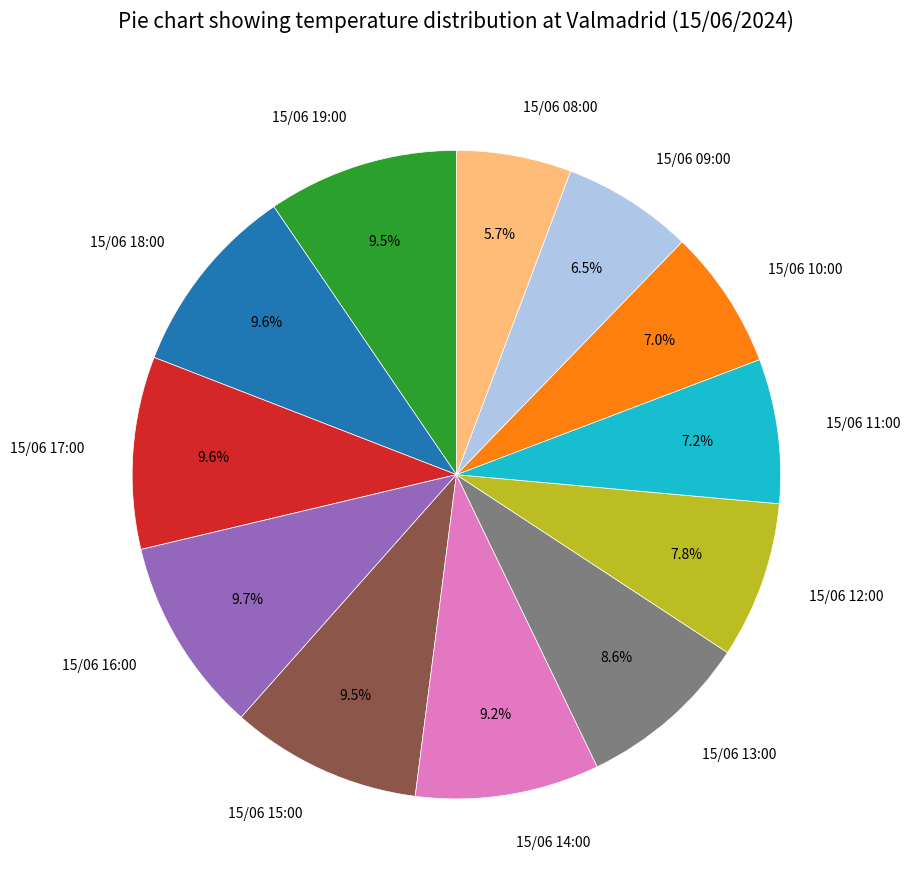

Which slice is the smallest?

15/06 08:00